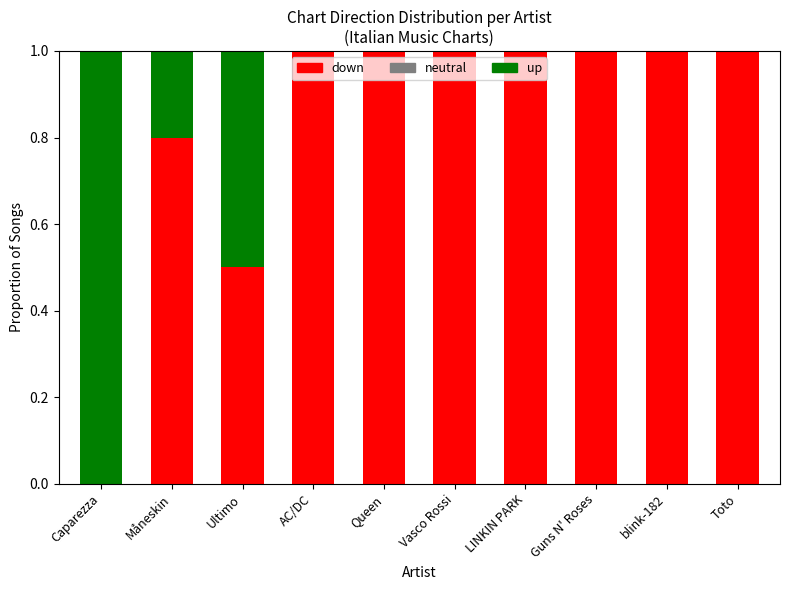

What is the total value across all series at Guns N' Roses?

1.0